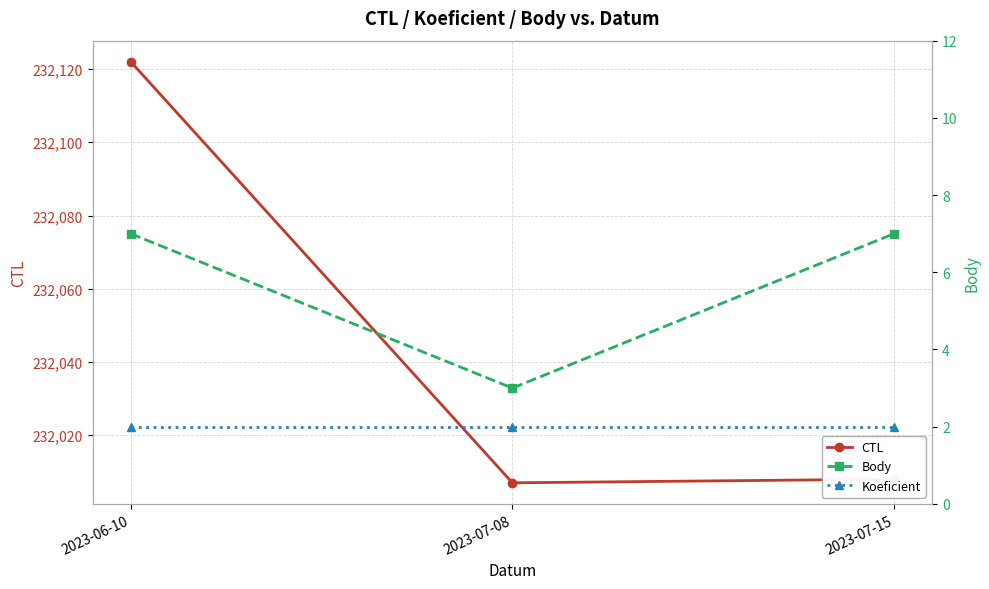

How many data points does each series have?

3